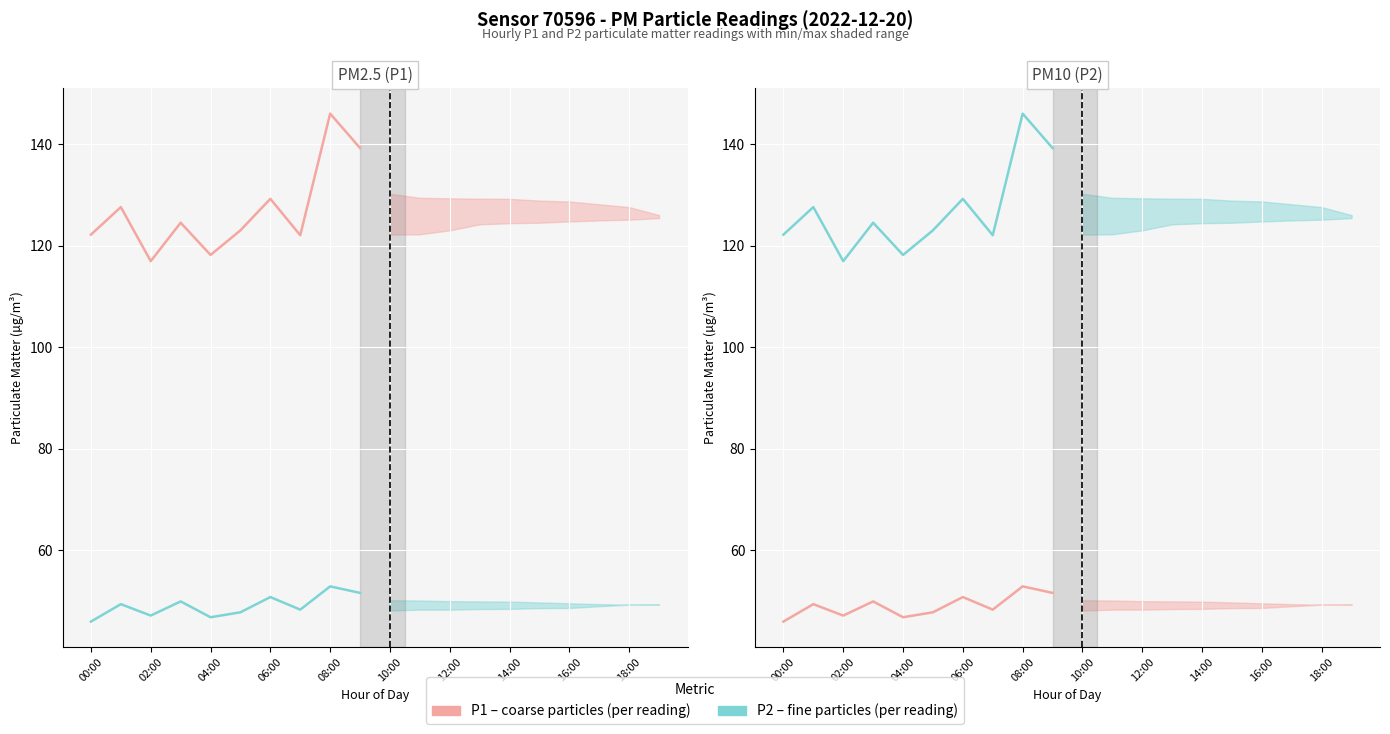

True or false: P1 readings and P2 readings cross at least once.

False